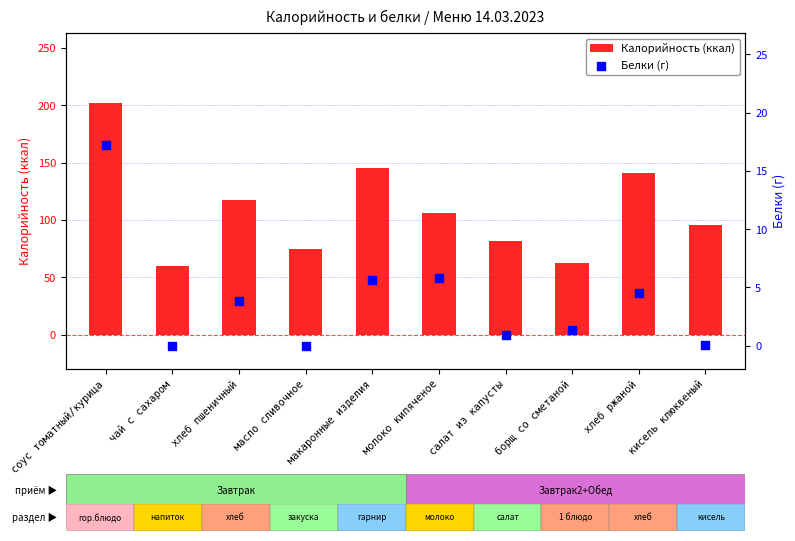

Which series reaches the maximum Y coordinate?

Калорийность (ккал)